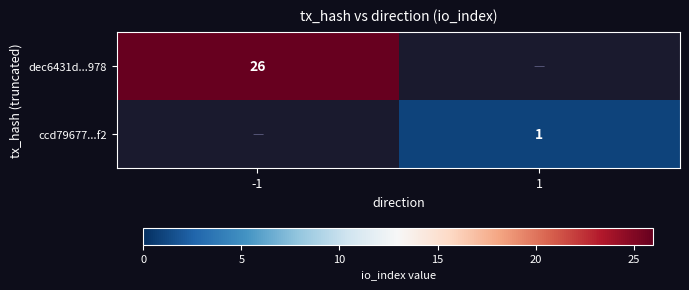

At how many categories does at least one series exceed 20?

1